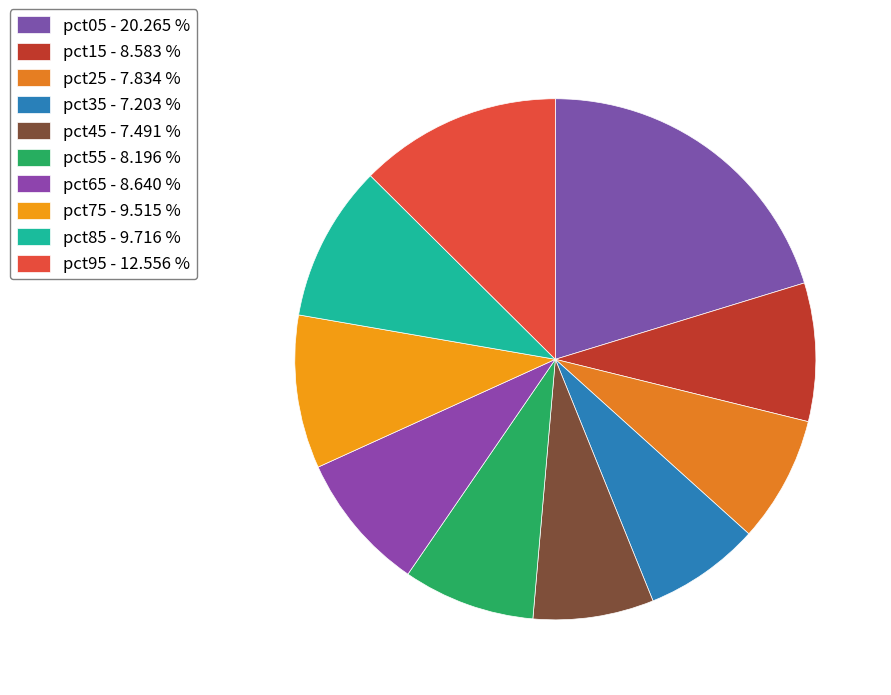

What is the largest slice in the pie chart?

pct05